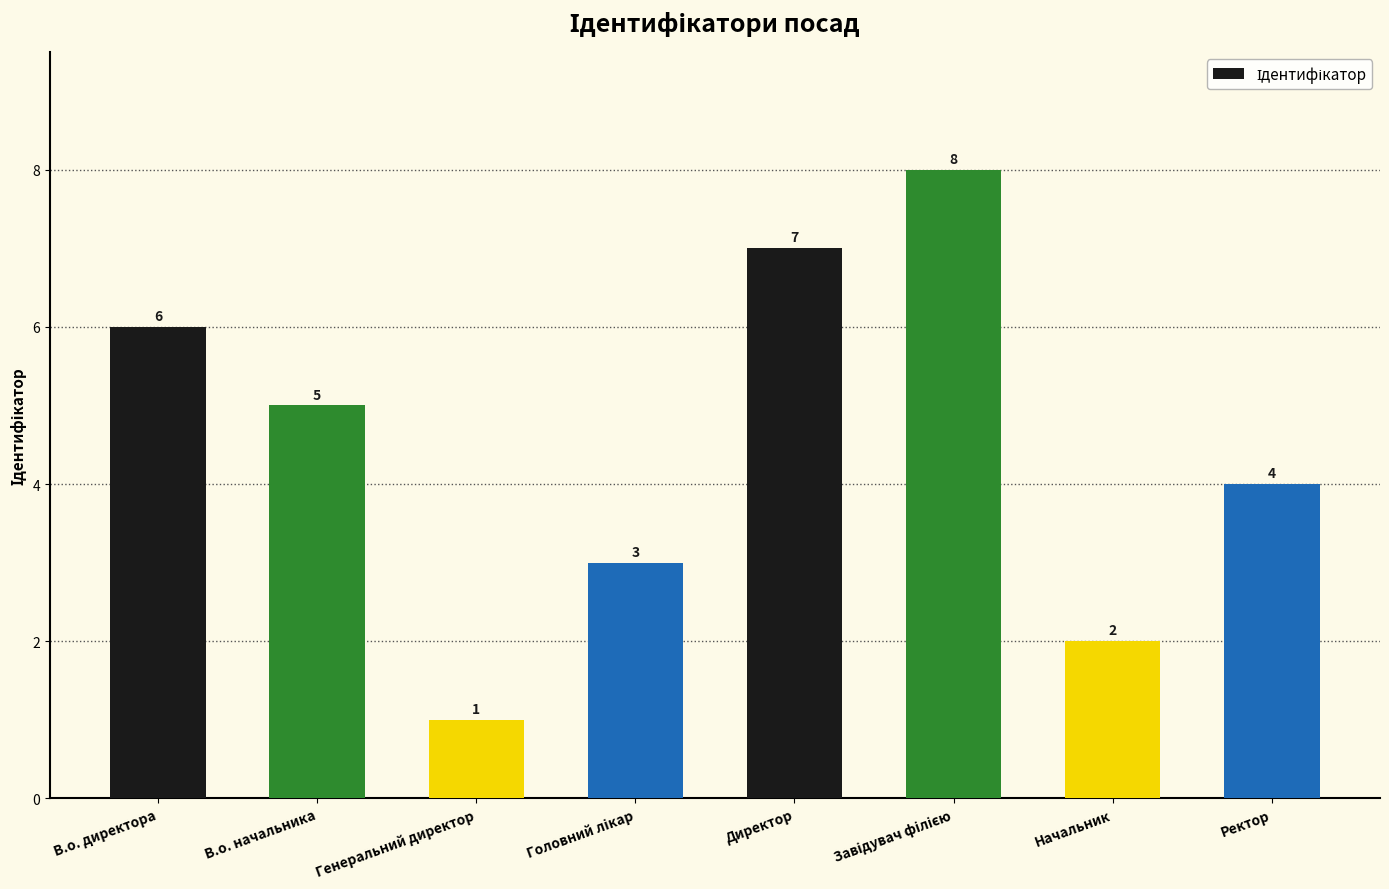

What is the difference between the maximum and second lowest values?

6